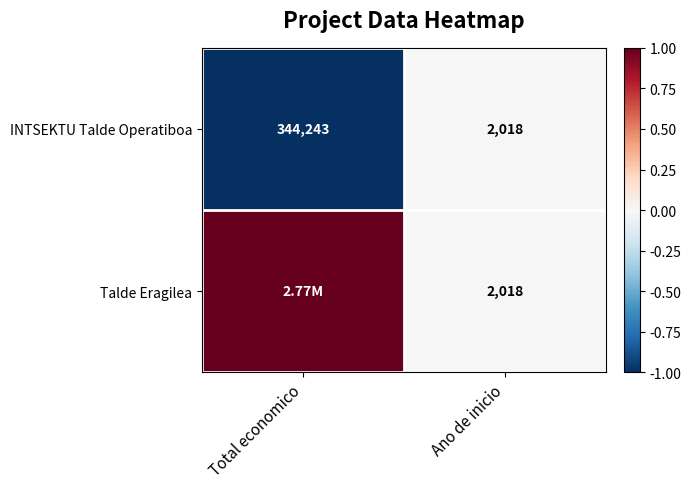

Which category has the highest value in the INTSEKTU Talde Operatiboa series?

Total economico